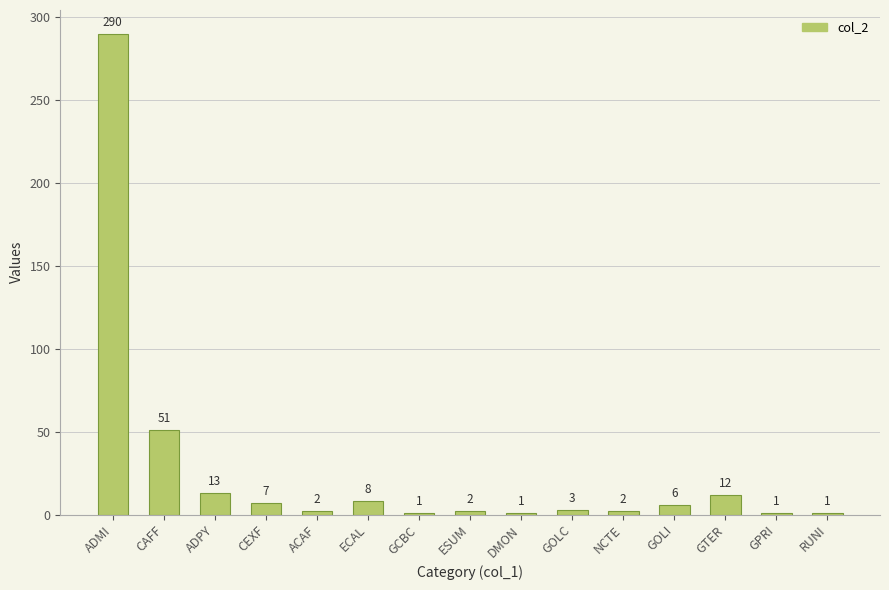

What is the greatest value displayed?

290